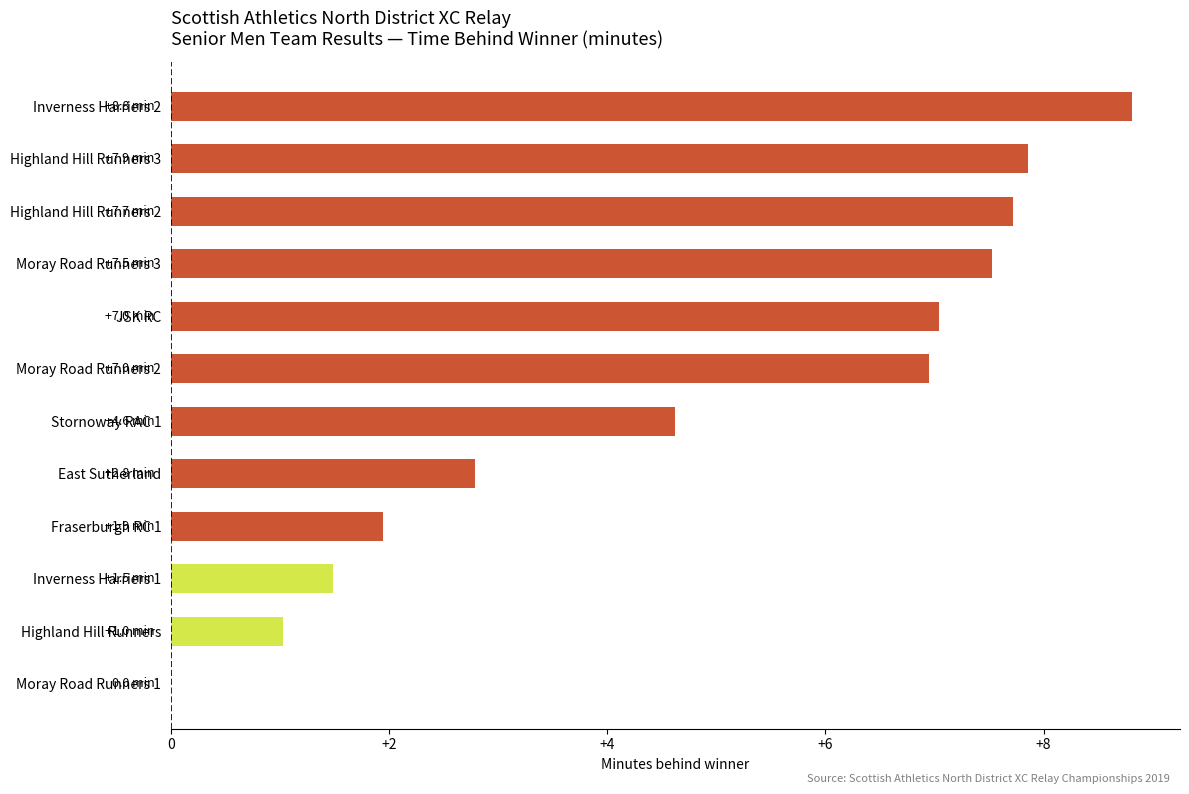

Reading bottom to top, list all the values displayed in this chart.

Moray Road Runners 1=0.0	Highland Hill Runners=1.0	Inverness Harriers 1=1.5	Fraserburgh RC 1=1.9	East Sutherland=2.8	Stornoway RAC 1=4.6	Moray Road Runners 2=7.0	JSK RC=7.0	Moray Road Runners 3=7.5	Highland Hill Runners 2=7.7	Highland Hill Runners 3=7.9	Inverness Harriers 2=8.8